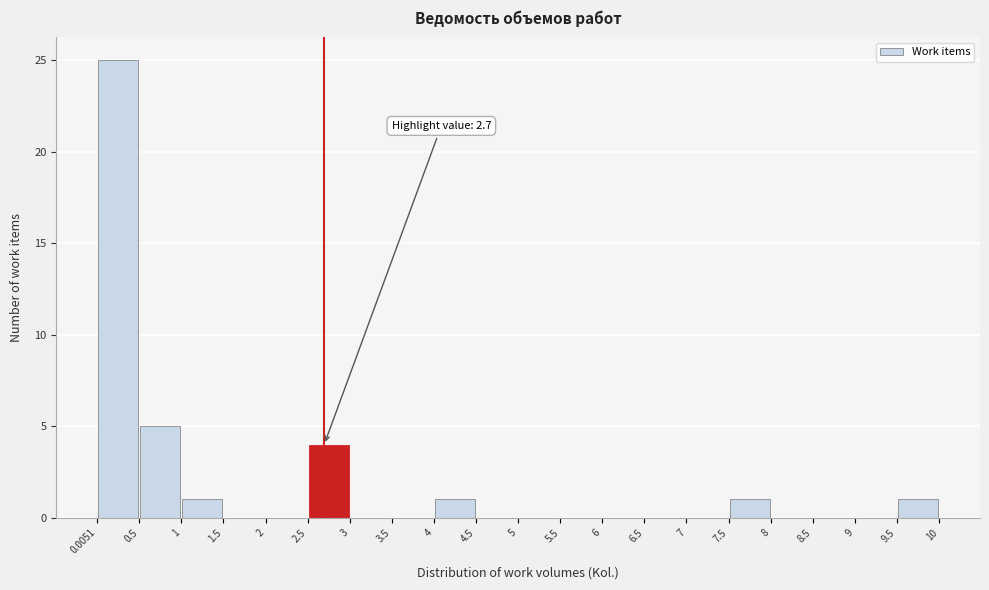

Over which range of the x-axis is the bar tallest?

0.0051 to 0.5